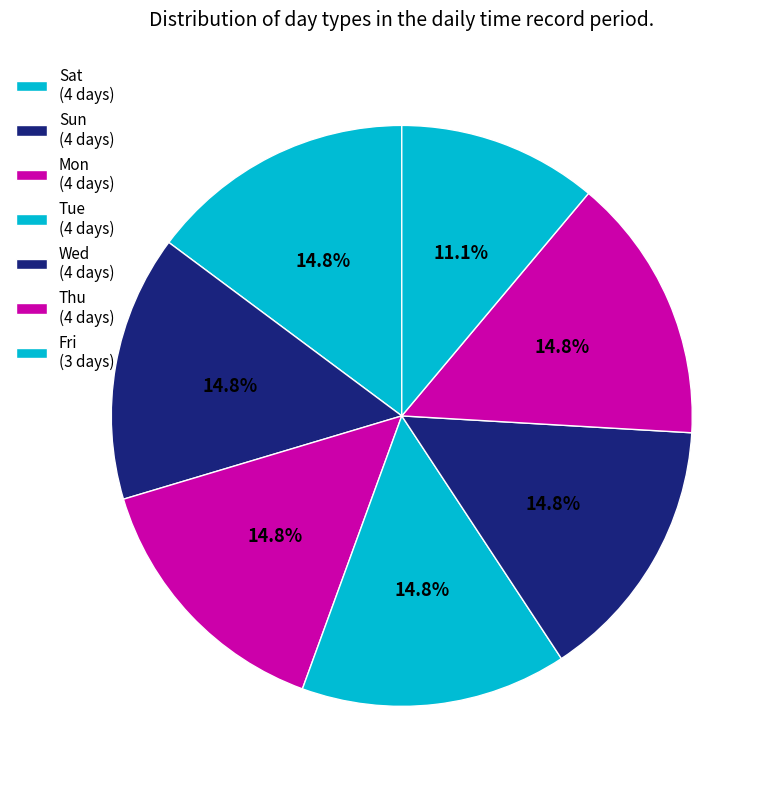

How many slices are in this pie chart?

7